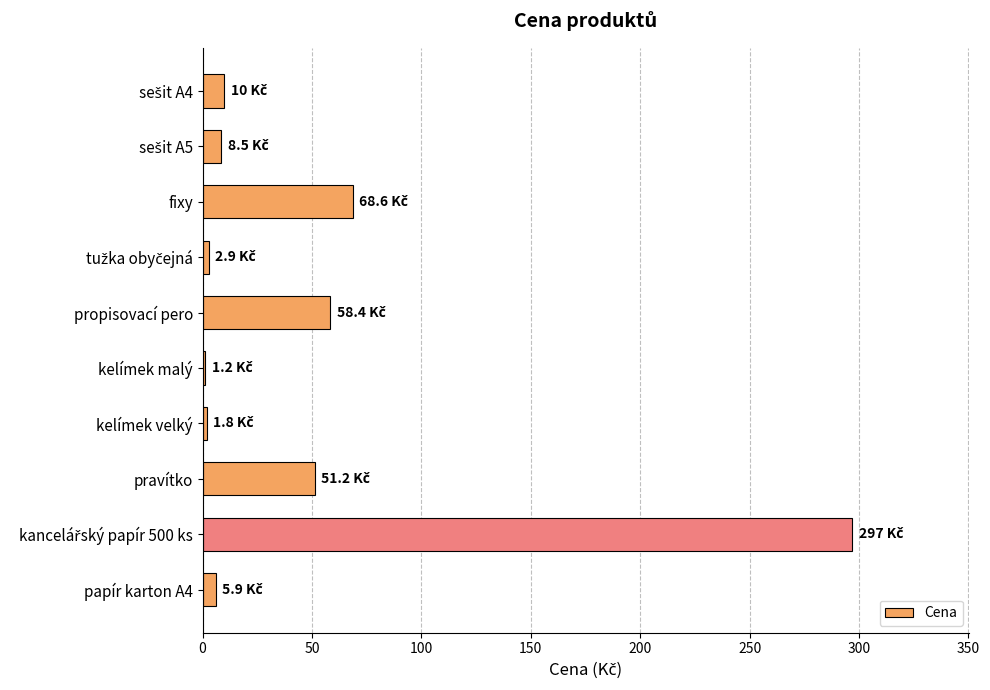

Count the number of categories in the chart.

10